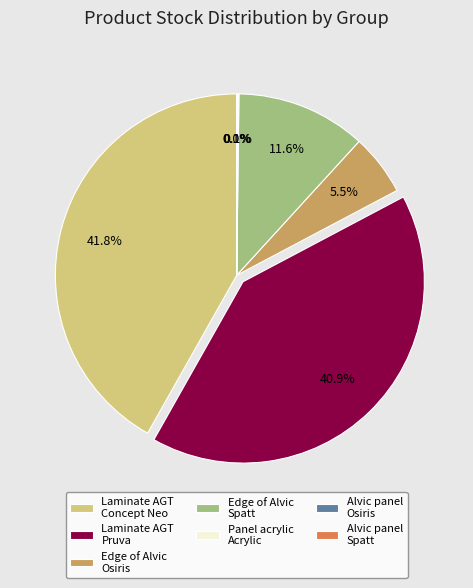

Does any single category account for the majority?

No